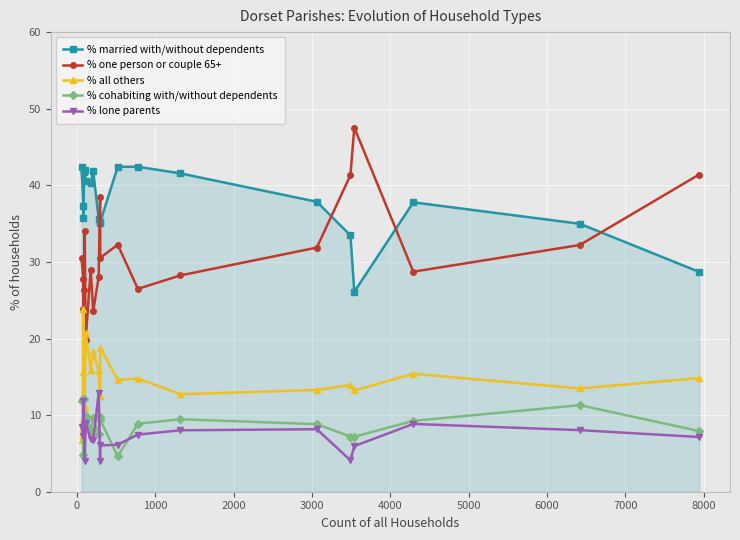

How many series are shown in this chart?

5